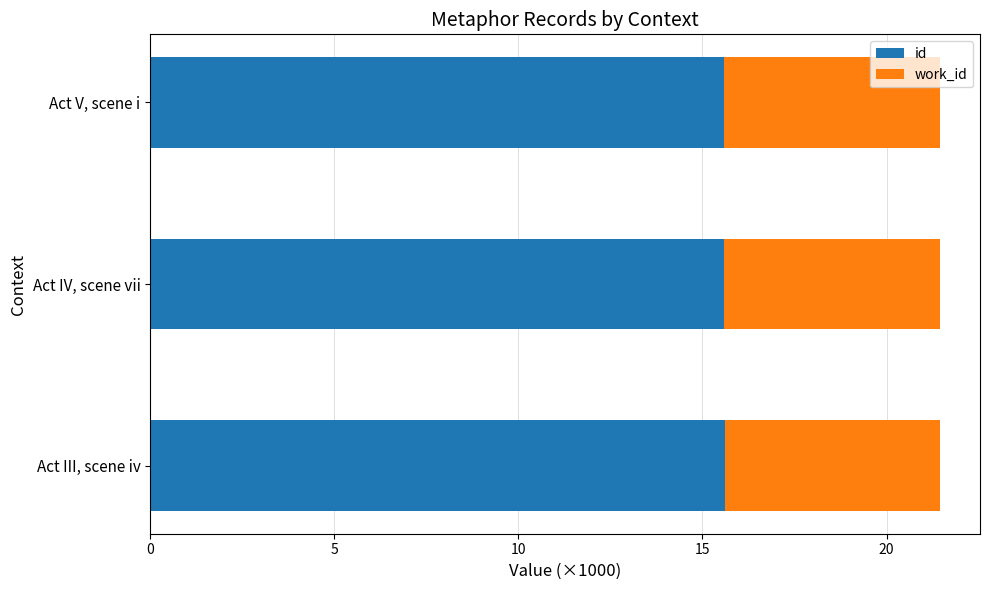

Is it true that id equals 15.6 at Act IV, scene vii?

True